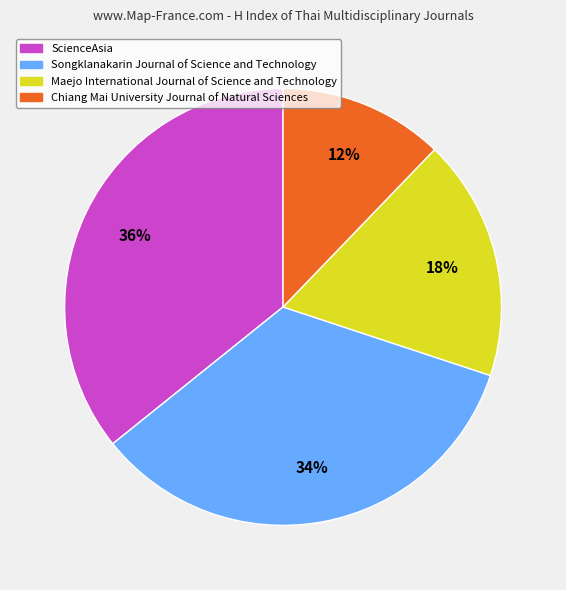

What is the ratio of the value at Maejo International Journal of Science and Technology to the value at ScienceAsia?

0.5